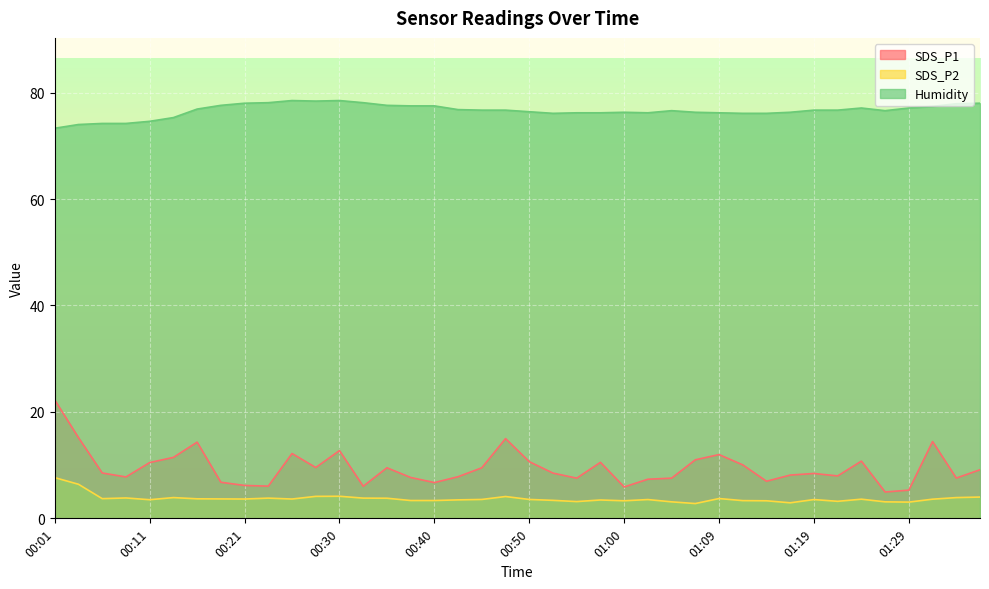

At which category is the sum across all series the highest?

00:01